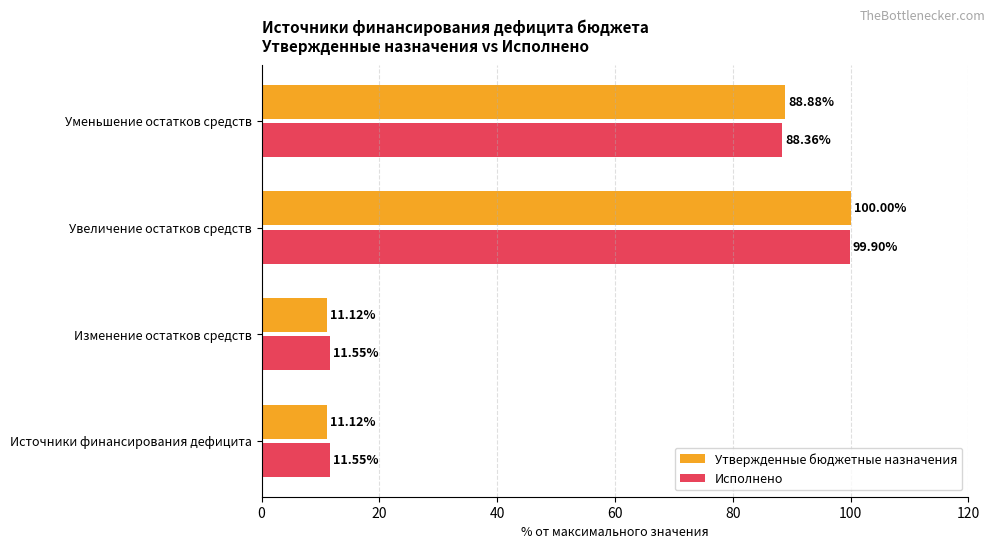

Which series has the largest total across all categories?

Исполнено